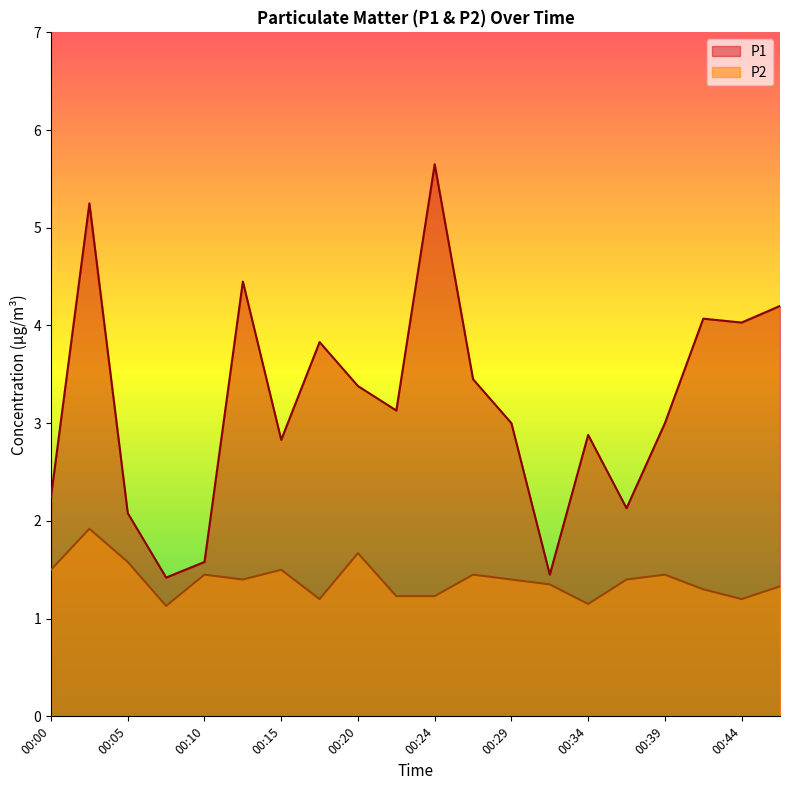

Reading left to right, list all the values displayed in this chart.

P1: 2.2	5.2	2.1	1.4	1.6	4.5	2.8	3.8	3.4	3.1	5.7	3.5	3.0	1.4	2.9	2.1	3.0	4.1	4.0	4.2
P2: 1.5	1.9	1.6	1.1	1.4	1.4	1.5	1.2	1.7	1.2	1.2	1.4	1.4	1.4	1.1	1.4	1.4	1.3	1.2	1.3